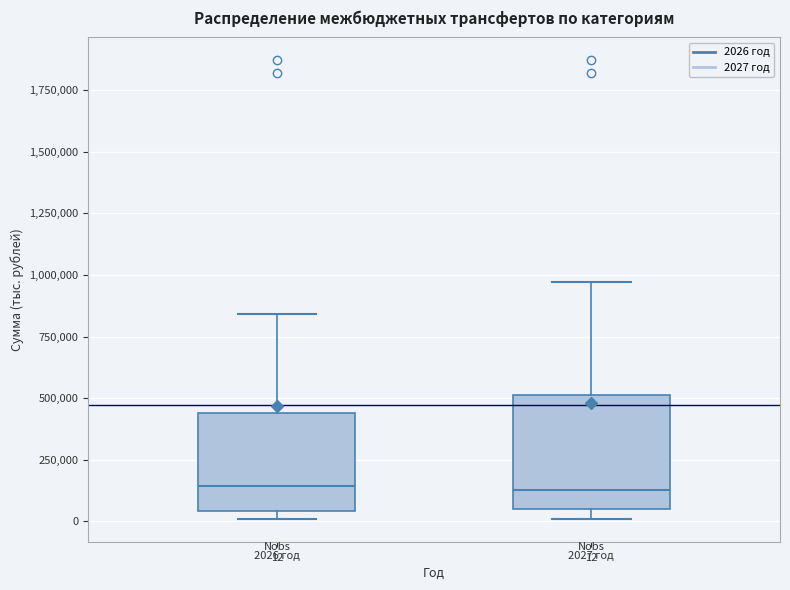

Comparing the boxes themselves (not the whiskers), which one is the tallest?

2027 год